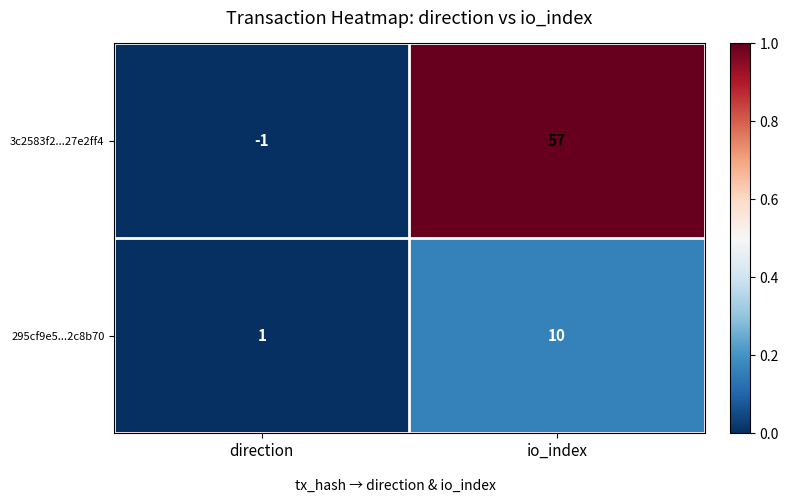

True or false: 295cf9e5...2c8b70 has a value of 1 at direction.

True